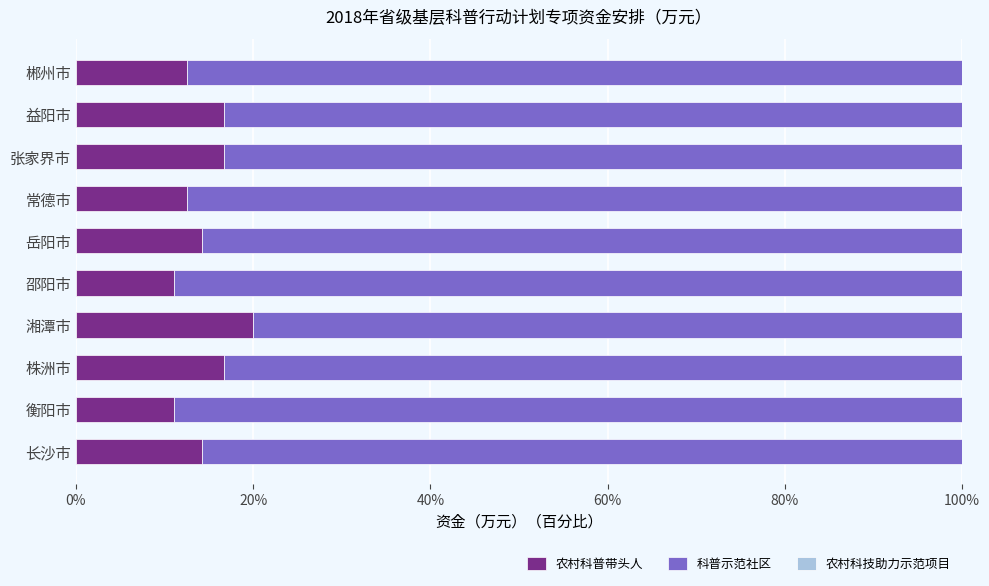

The value of 农村科普带头人 at 湘潭市 is 20.0. True or false?

True